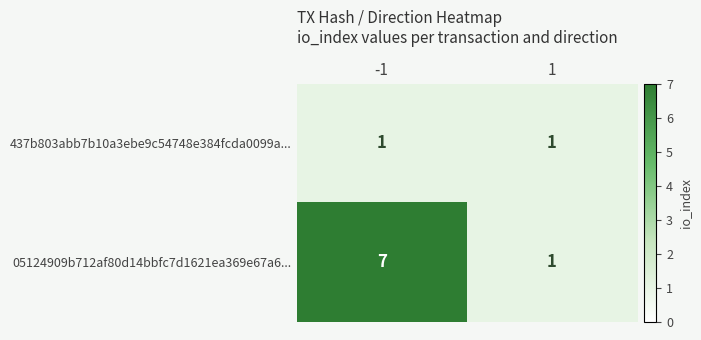

What is the greatest value displayed?

7